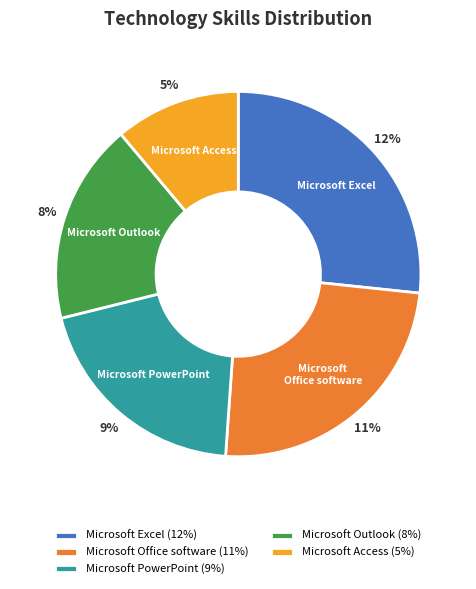

What is the largest slice in the pie chart?

Microsoft Excel